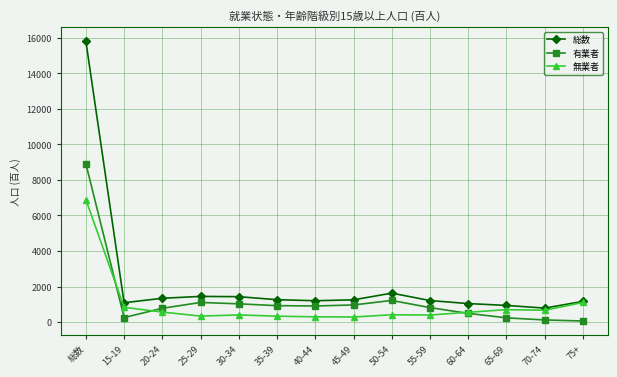

Between 総数 and 25-29, which series saw the biggest shift?

総数